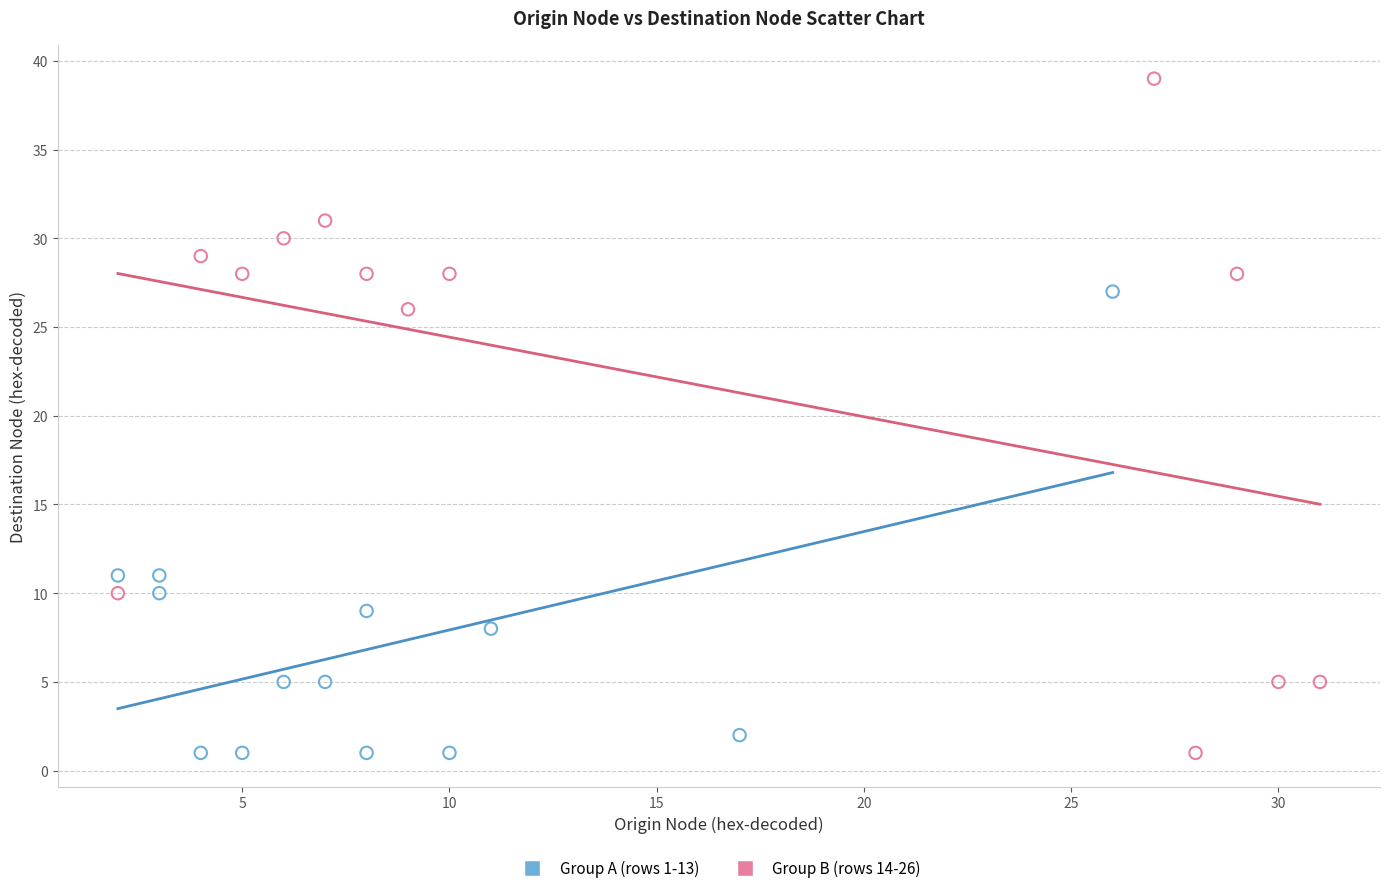

Which series reaches the maximum Y coordinate?

Group B (rows 14-26)